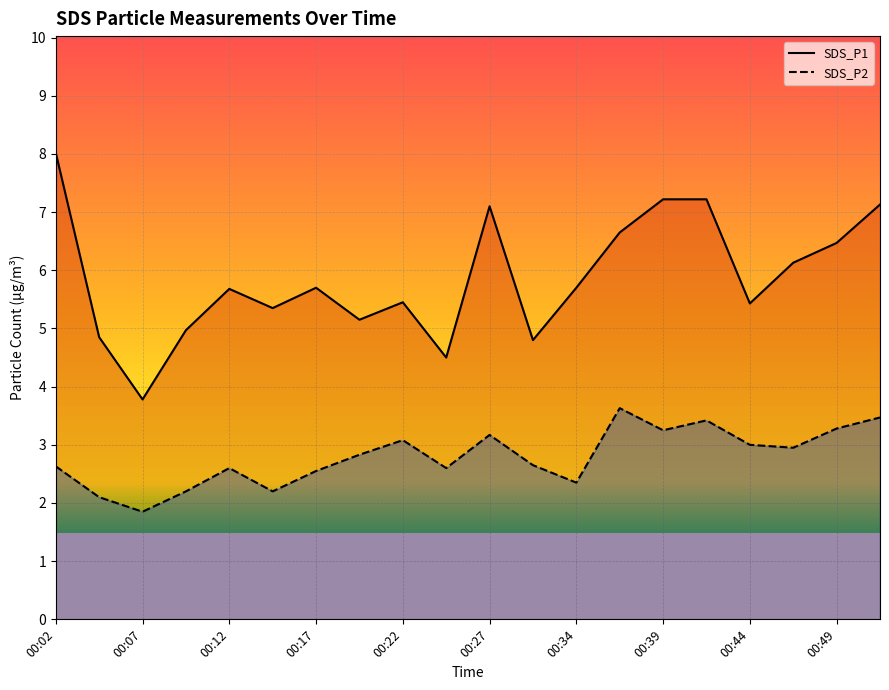

What position from the left is 00:02?

1